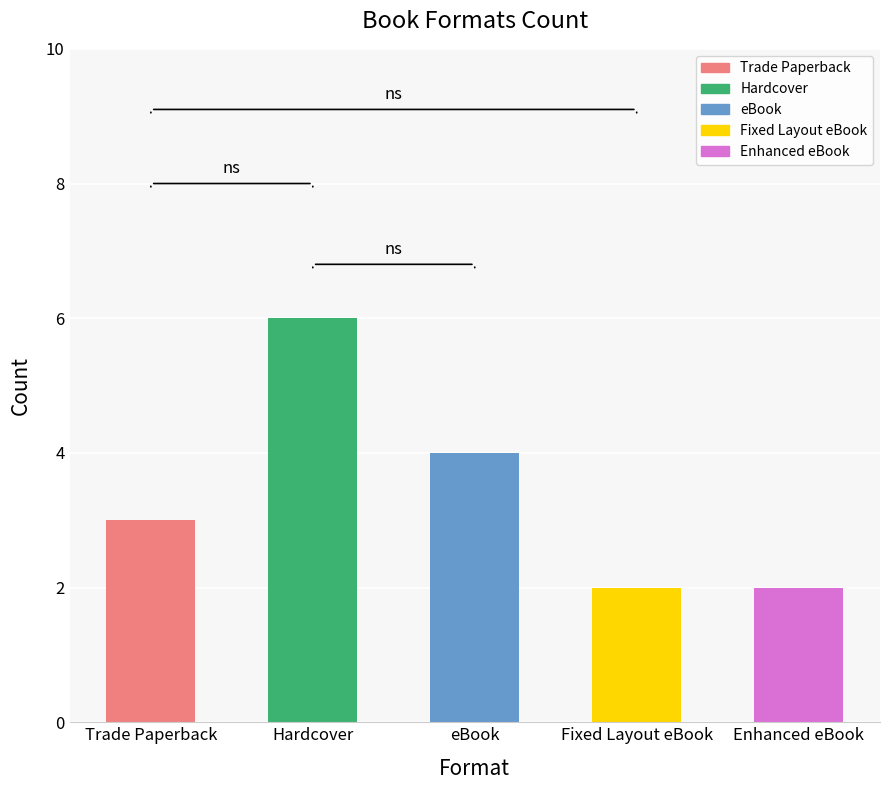

What is the approximate value at Hardcover?

6